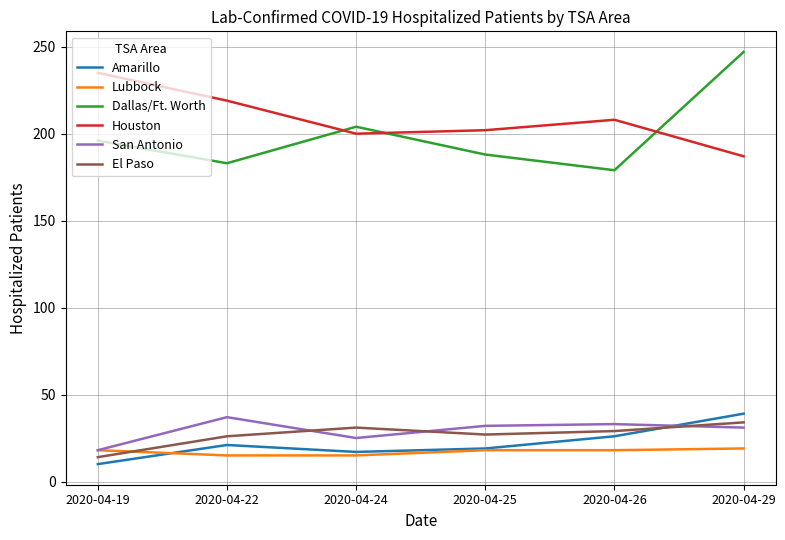

True or false: Houston and Amarillo intersect in this chart.

False